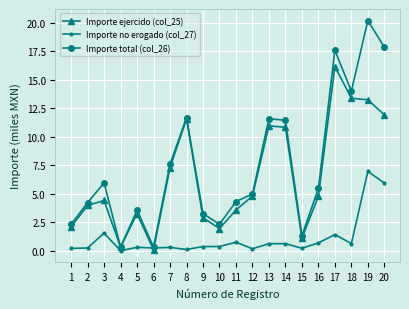

At which category does Importe no erogado (col_27) reach its first local peak?

3